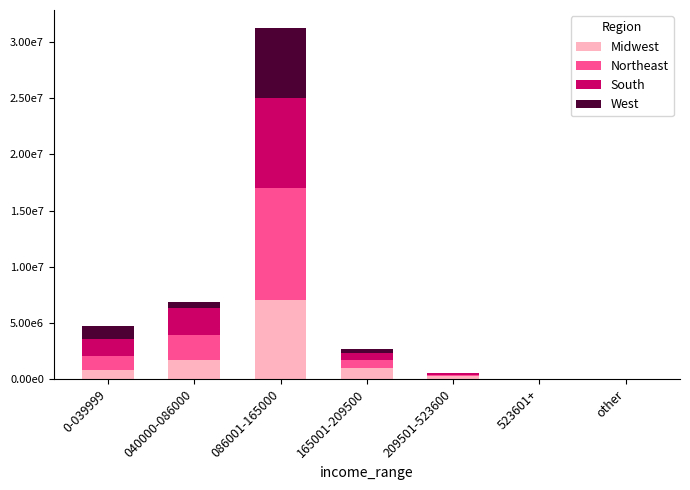

Which series changed the most between 040000-086000 and 165001-209500?

South